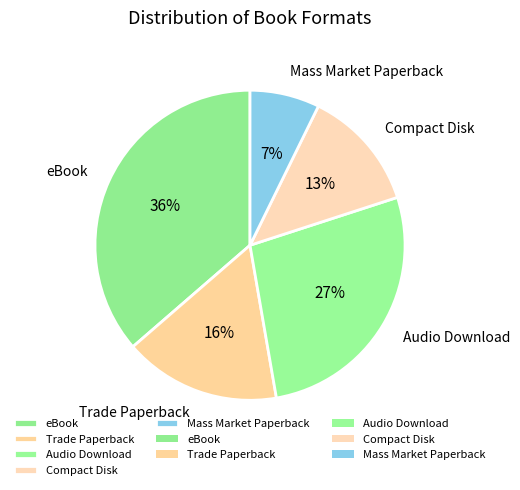

What percentage is the Trade Paperback slice, to the nearest percent?

16%